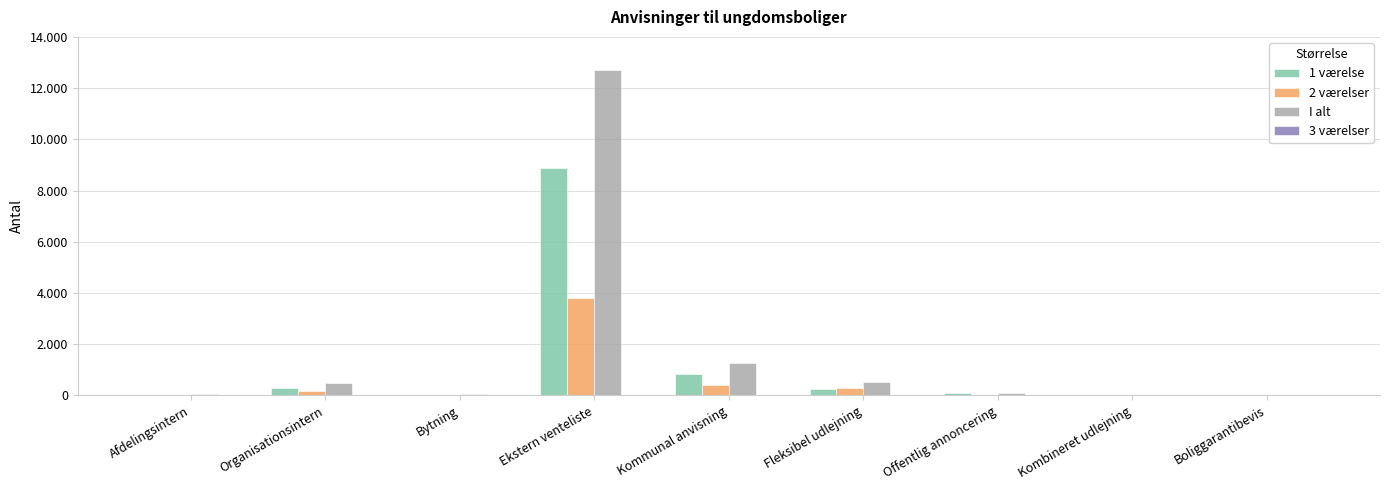

The 2 værelser series shows 2237 at Kombineret udlejning. True or false?

False